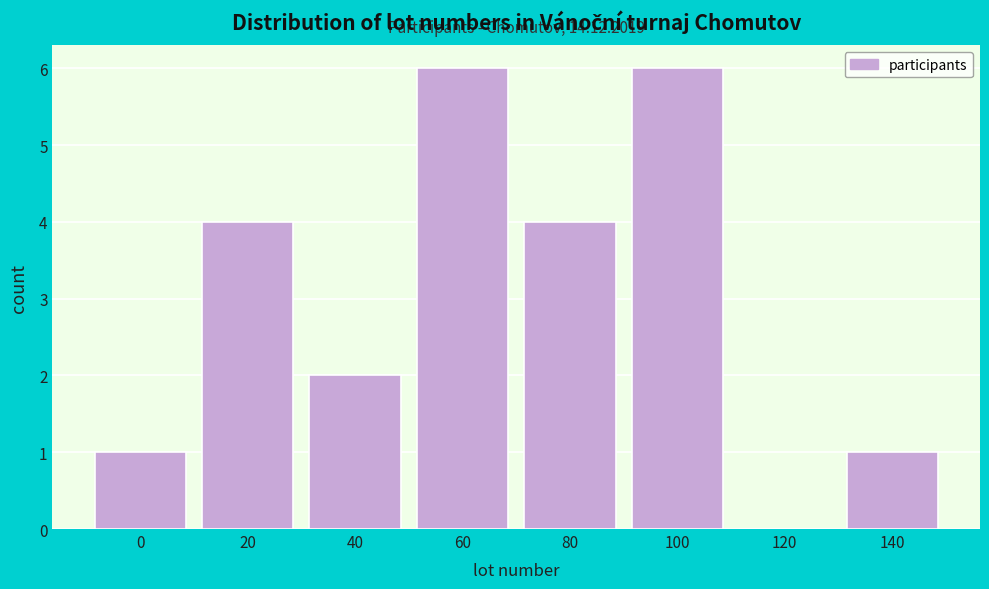

Reading left to right, list all the values displayed in this chart.

0=1	20=4	40=2	60=6	80=4	100=6	120=0	140=1